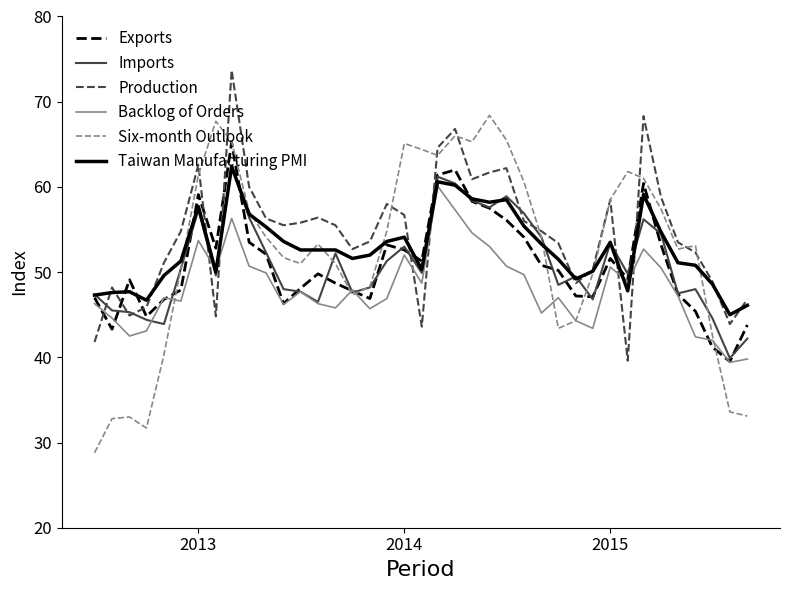

What is the average value of the Six-month Outlook series?

52.4